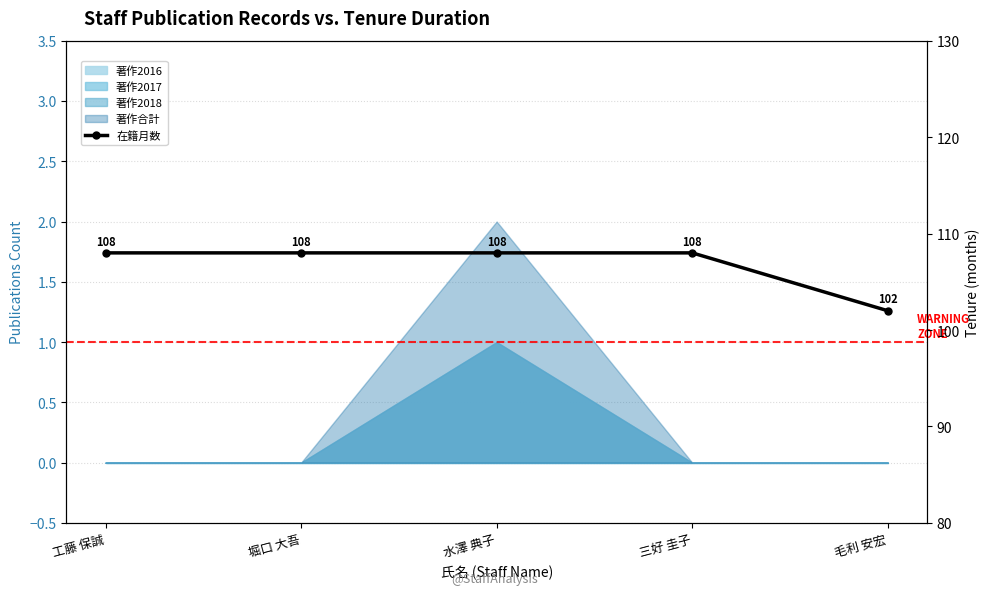

Where is the data nearest to the value 105?

工藤 保誠